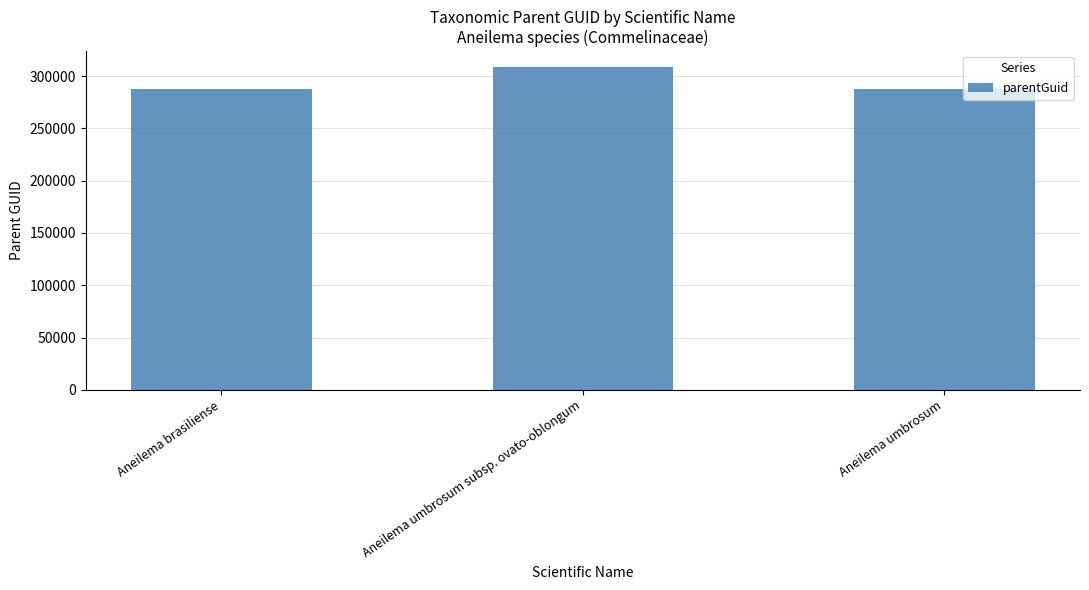

What is the label of the 2nd bar from the left?

Aneilema umbrosum subsp. ovato-oblongum